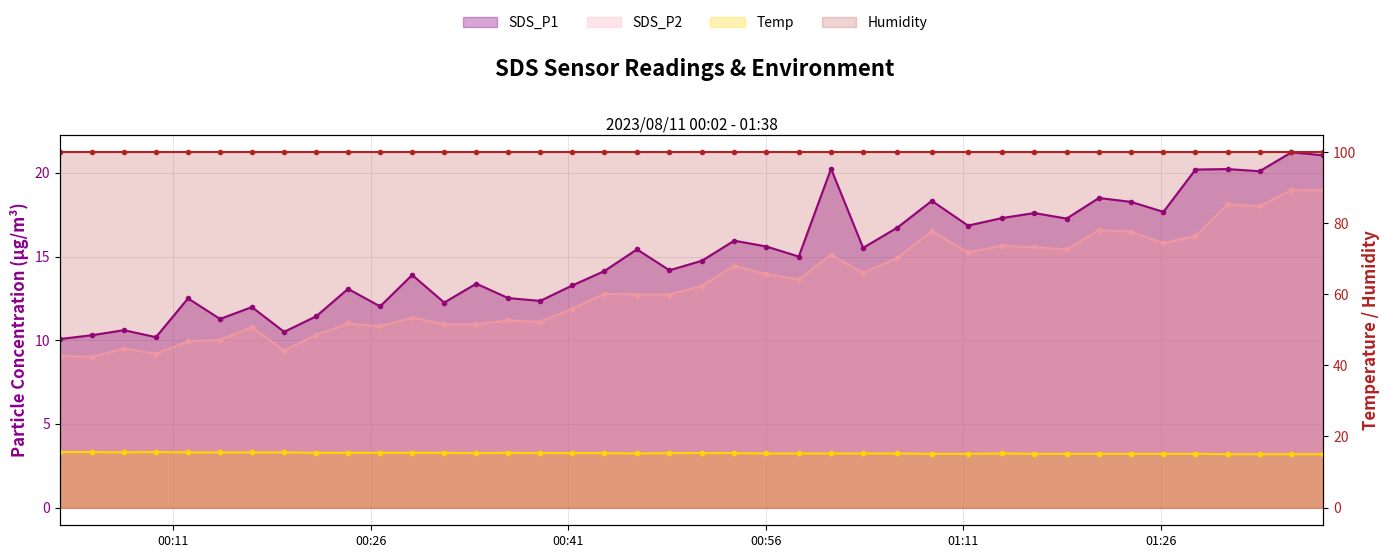

What is the average value of the SDS_P1 series?

15.1